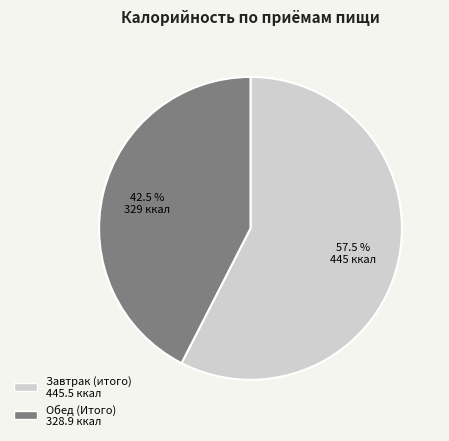

How many slices are in this pie chart?

2